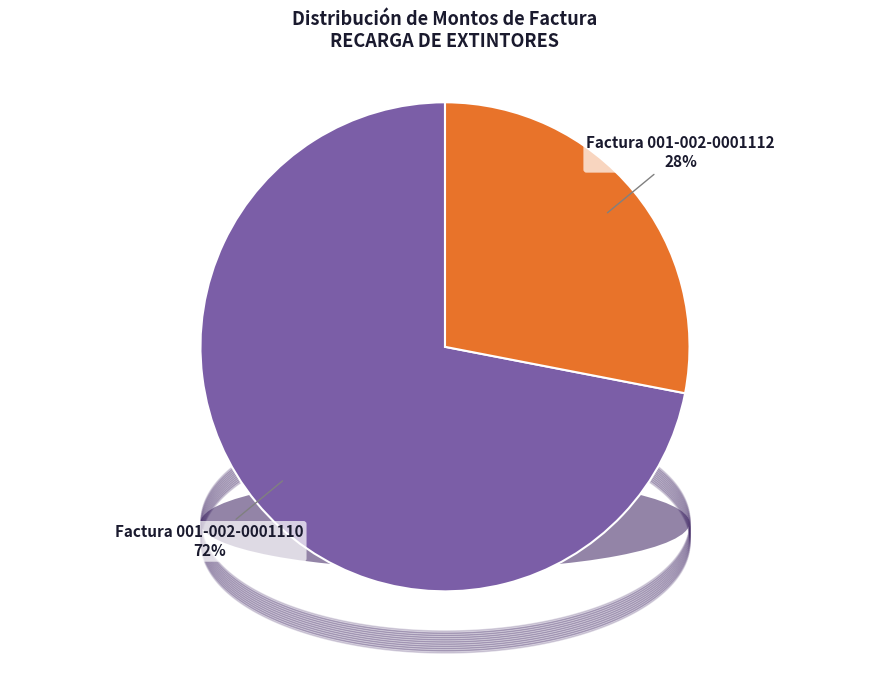

To the nearest percent, what portion does Factura 001-002-0001110 represent?

72%